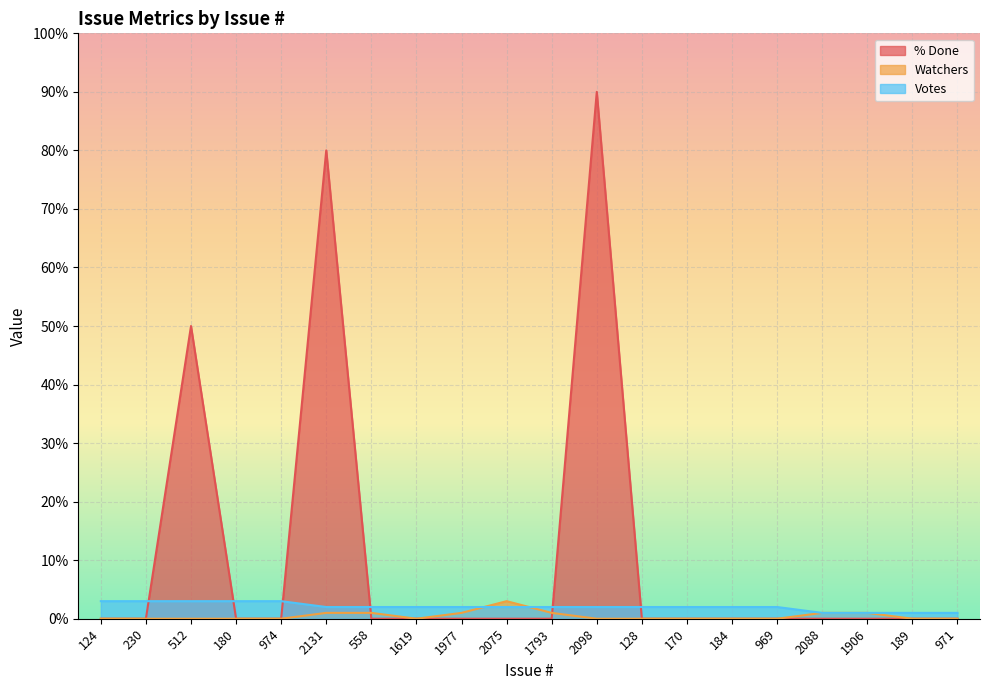

What are all the series names shown in the legend?

% Done, Watchers, Votes